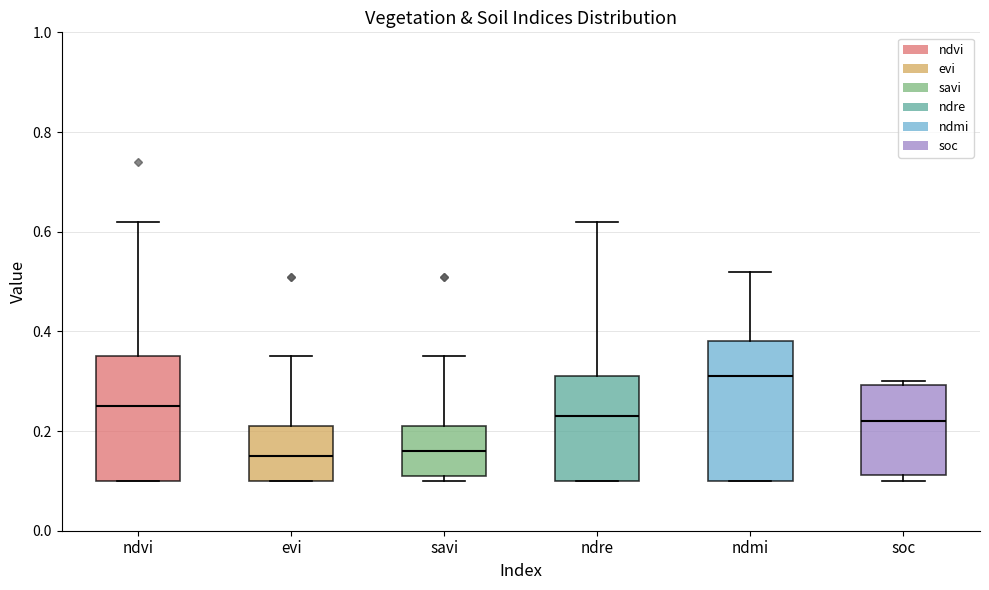

Reading left to right, read every box against the y-axis: the position of its median line, the range the box covers, and the ends of its whiskers. The values are not printed on the chart, so give them approximately, as read against the axis.

ndvi: median 0.26, box 0.10 to 0.36, whiskers 0.10 to 0.62
evi: median 0.16, box 0.10 to 0.22, whiskers 0.10 to 0.36
savi: median 0.16, box 0.12 to 0.22, whiskers 0.10 to 0.36
ndre: median 0.24, box 0.10 to 0.32, whiskers 0.10 to 0.62
ndmi: median 0.32, box 0.10 to 0.38, whiskers 0.10 to 0.52
soc: median 0.22, box 0.12 to 0.30, whiskers 0.10 to 0.30 (just above the box's upper edge)